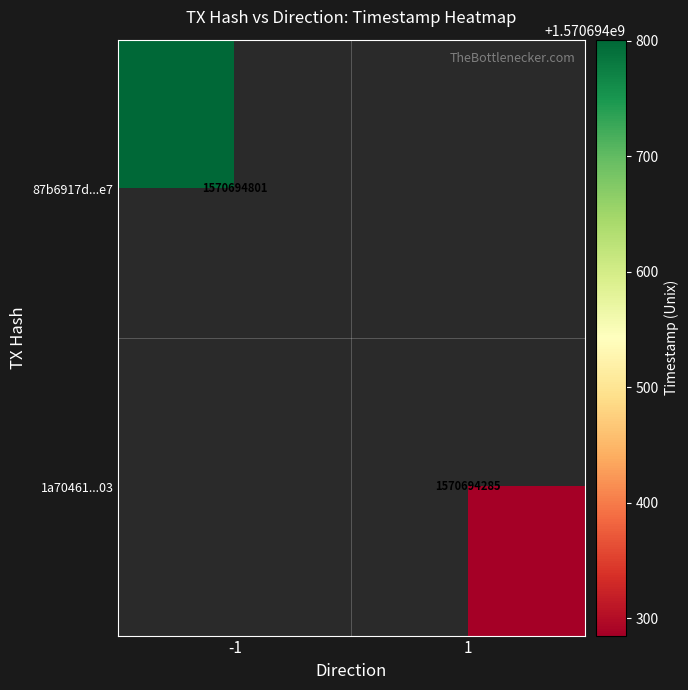

True or false: 1a70461...03 has a value of 2617375603 at 1.

False